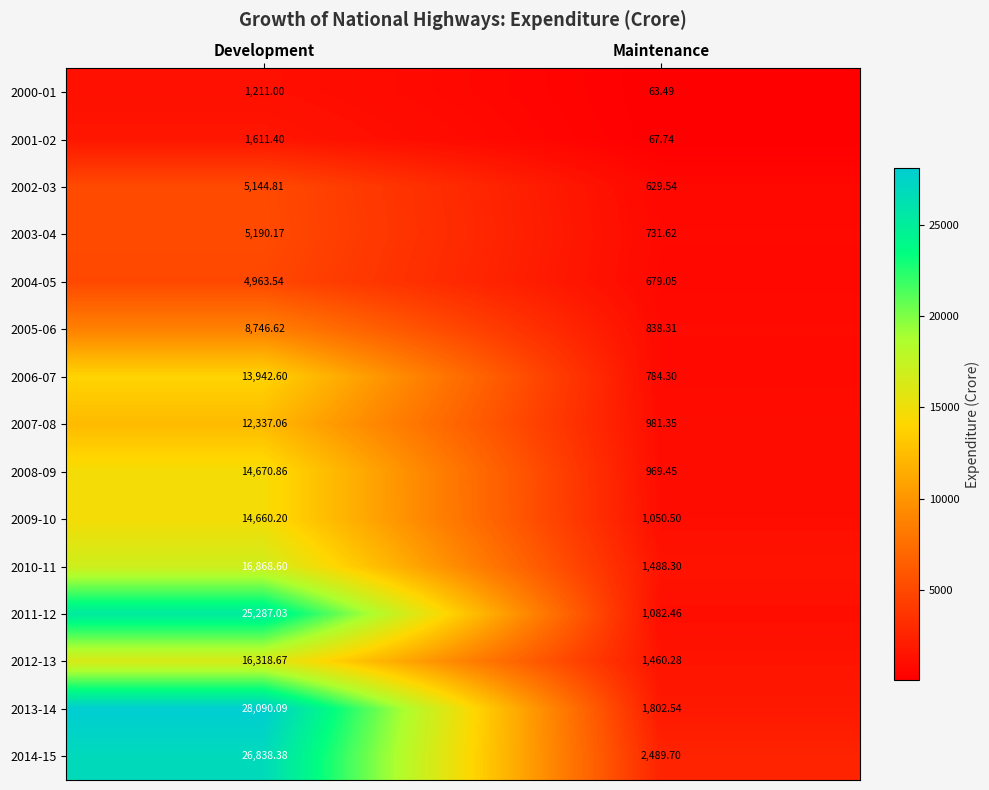

What is the maximum value shown in the chart?

28090.1